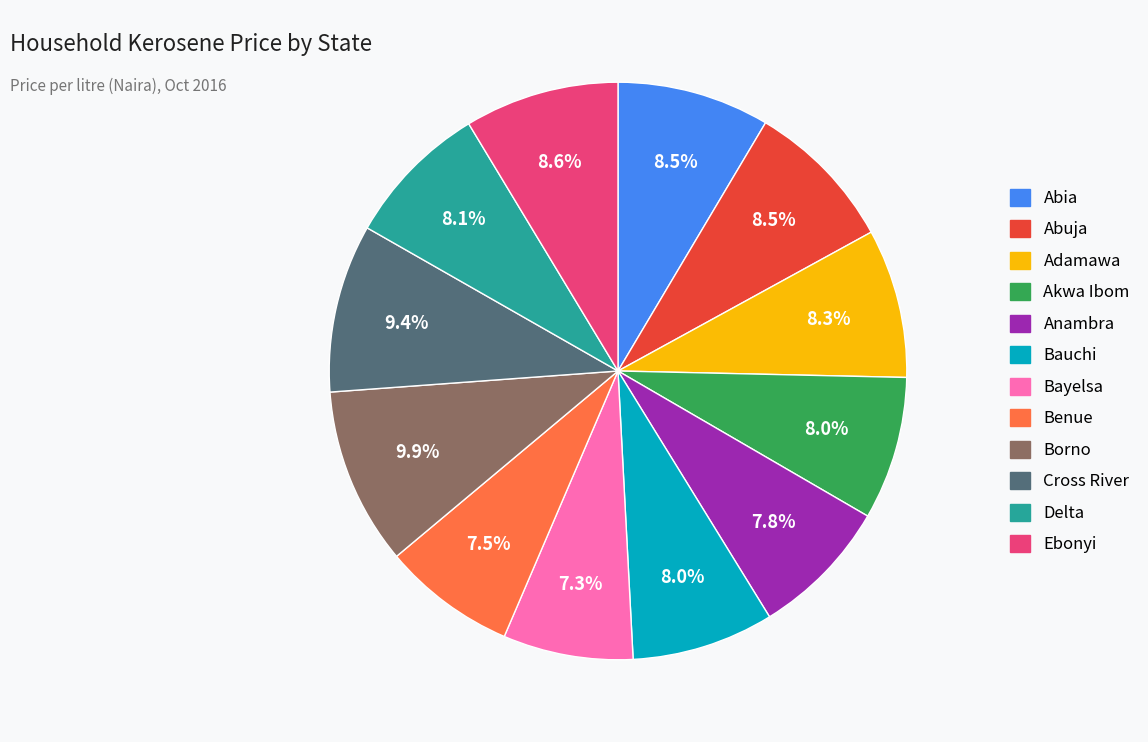

To the nearest percent, what is the average slice percentage?

8%